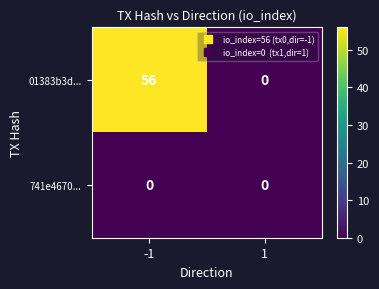

Which series changed the most between -1 and 1?

01383b3d...